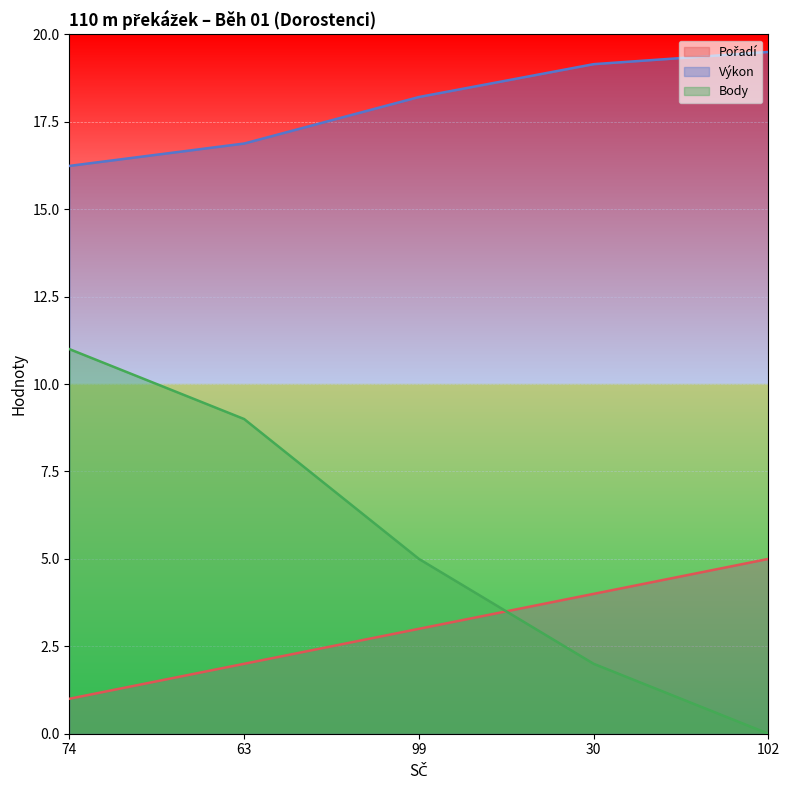

Is the value of Výkon at 102 greater than the value of Body at 102?

Yes